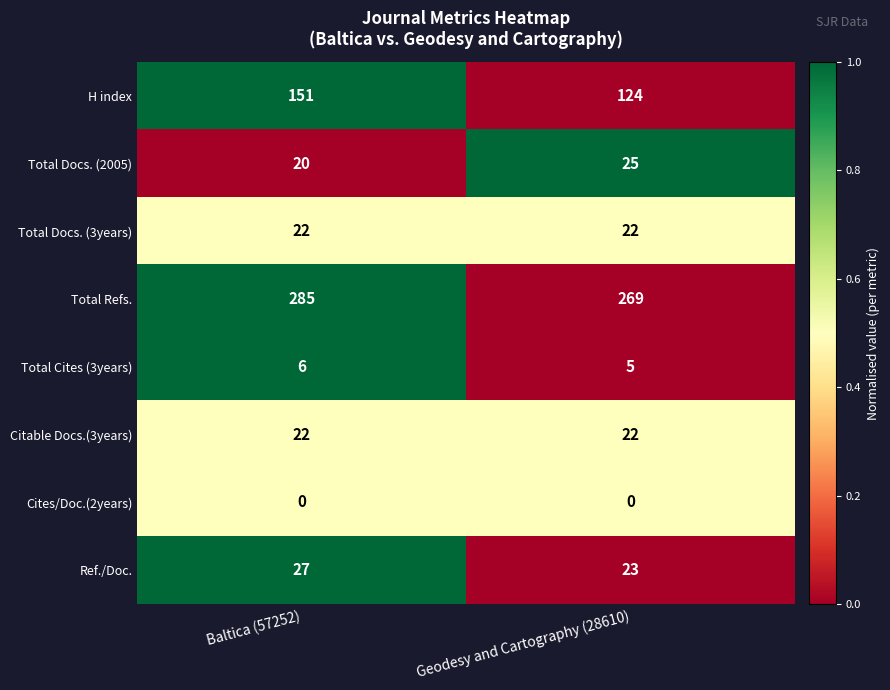

At how many categories does at least one series exceed 0?

2